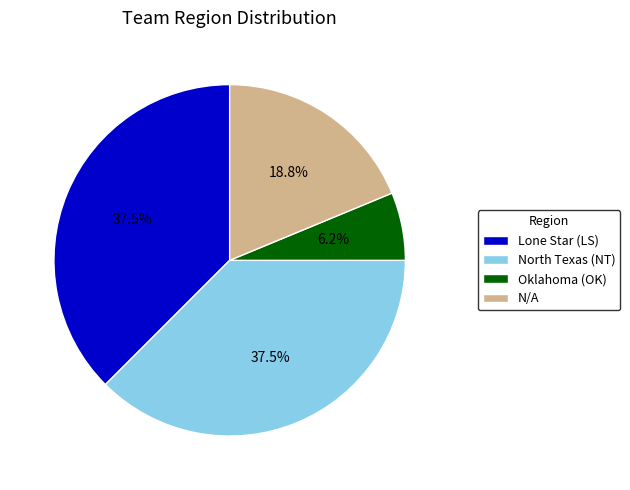

To the nearest percent, what is the average slice percentage?

25%